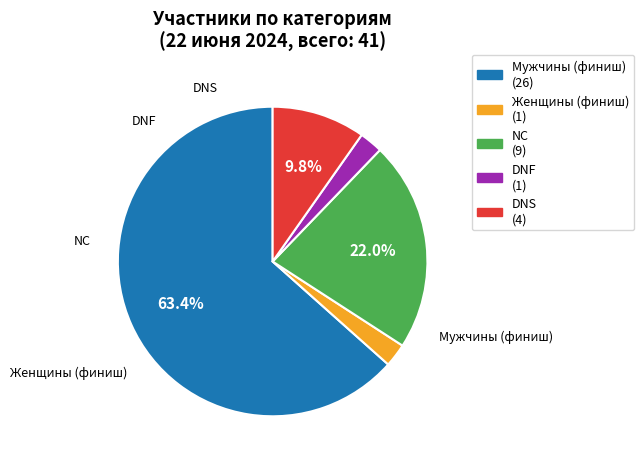

How many segments does this pie chart have?

5